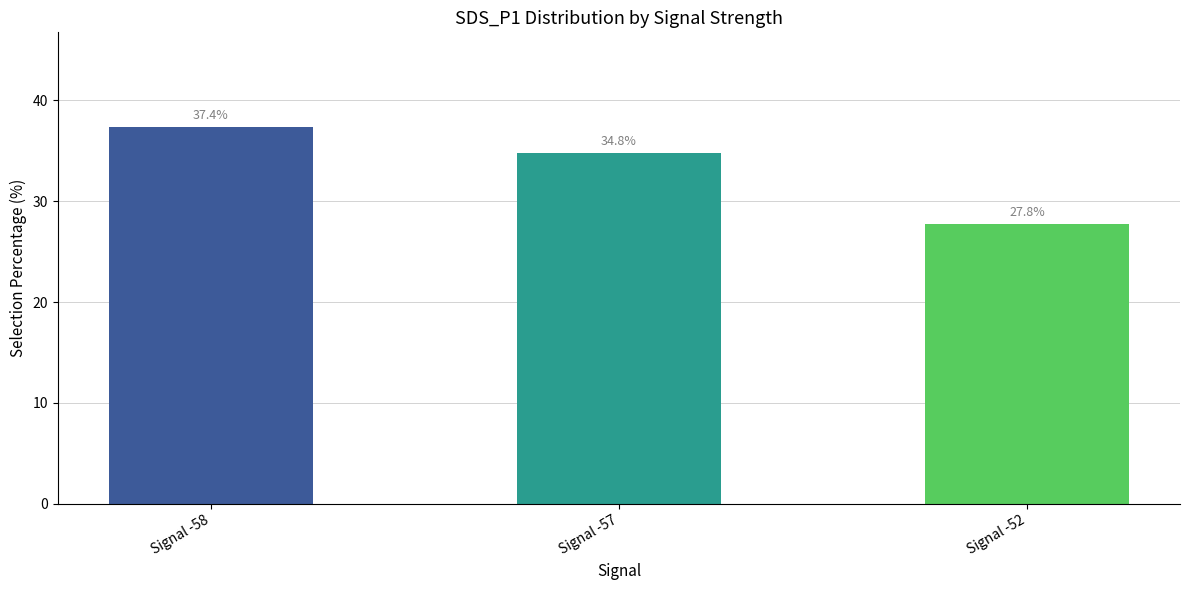

How many bars are there in total?

3